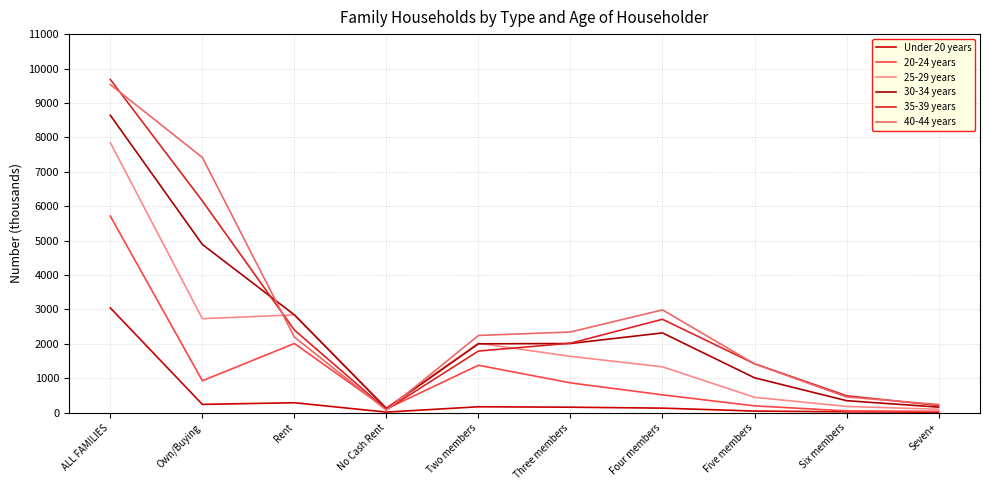

How many lines are shown in the chart?

6